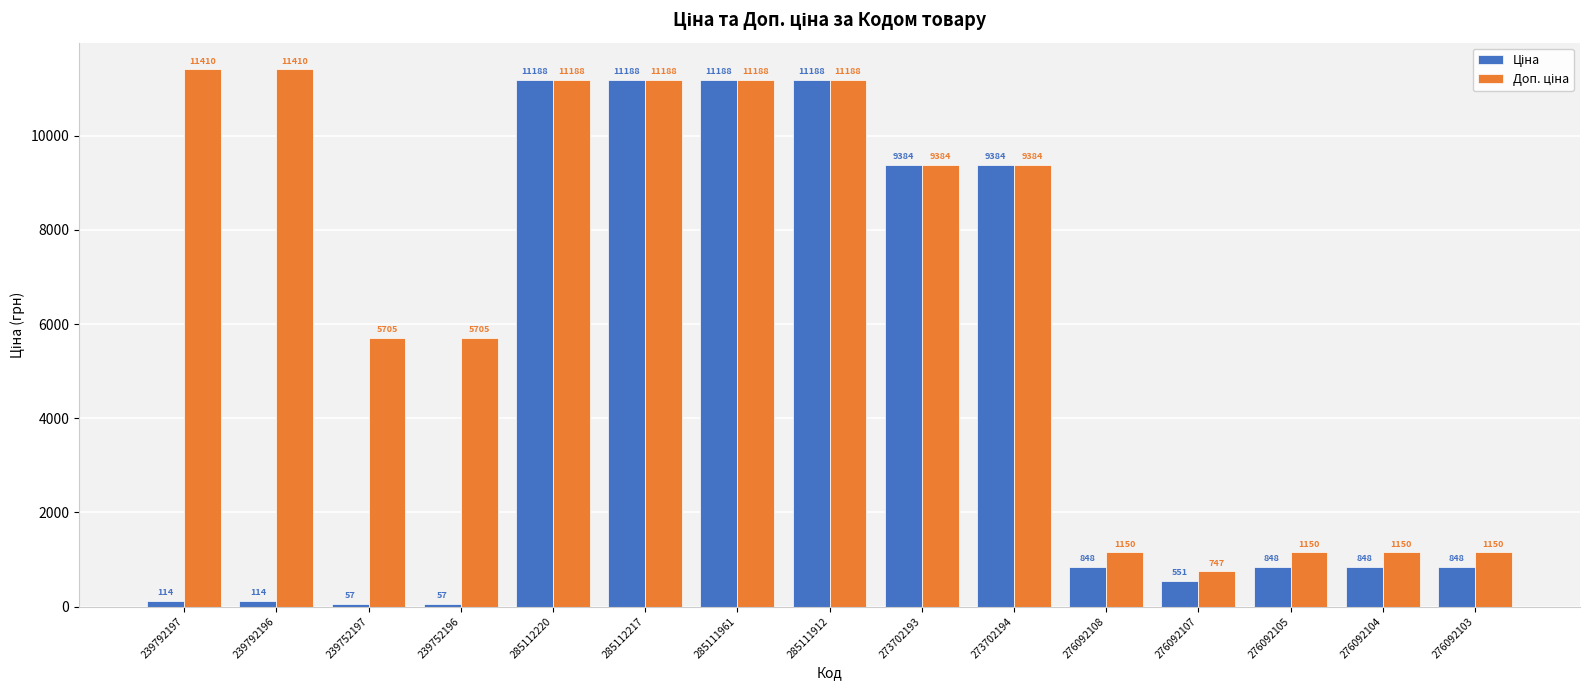

How many data points does each series have?

15